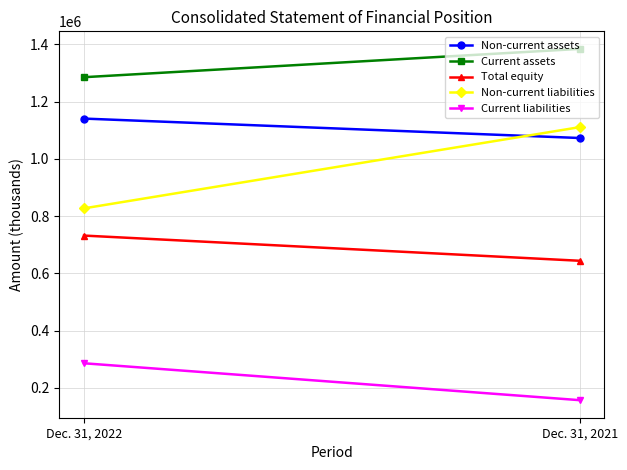

At which label is Non-current assets closest to 1107131?

Dec. 31, 2021